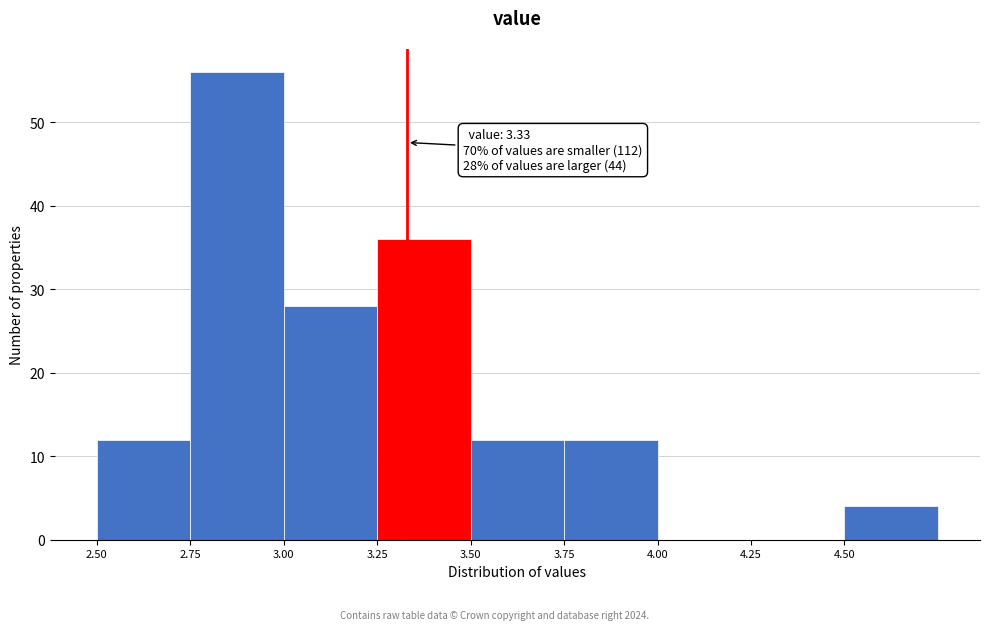

Over which range of the x-axis is the bar tallest?

2.75 to 3.00